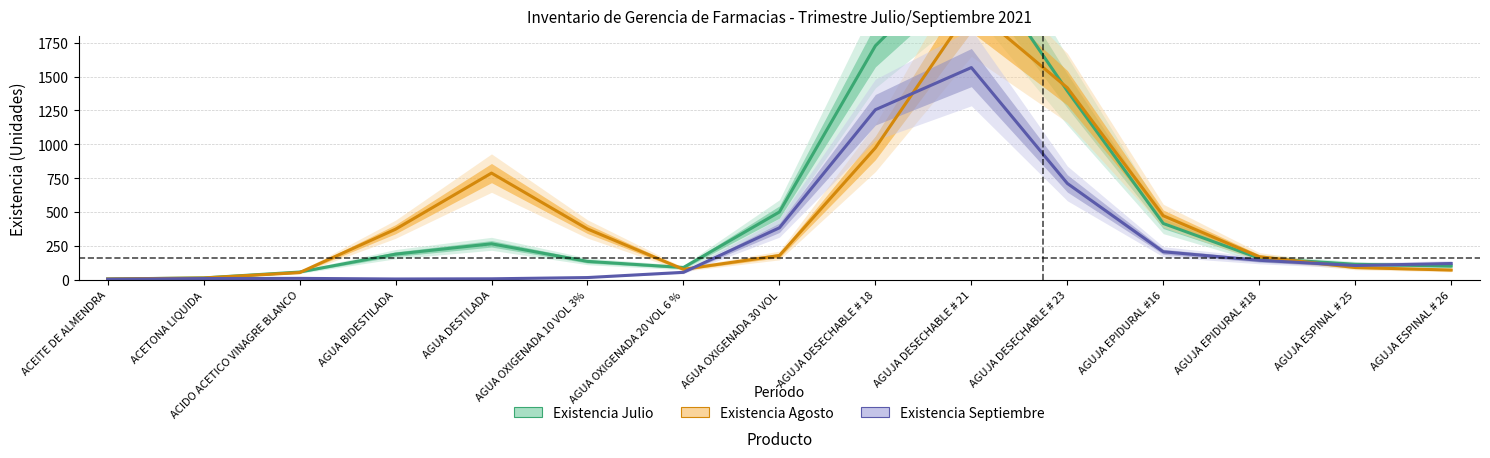

Rank the series by their average value, from lowest to highest.

Existencia Septiembre, Existencia Agosto, Existencia Julio